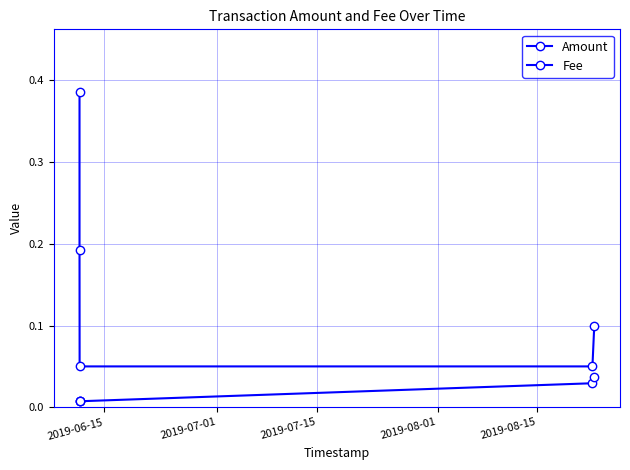

The value of Amount at 2019-08-15 is 0.1. True or false?

True